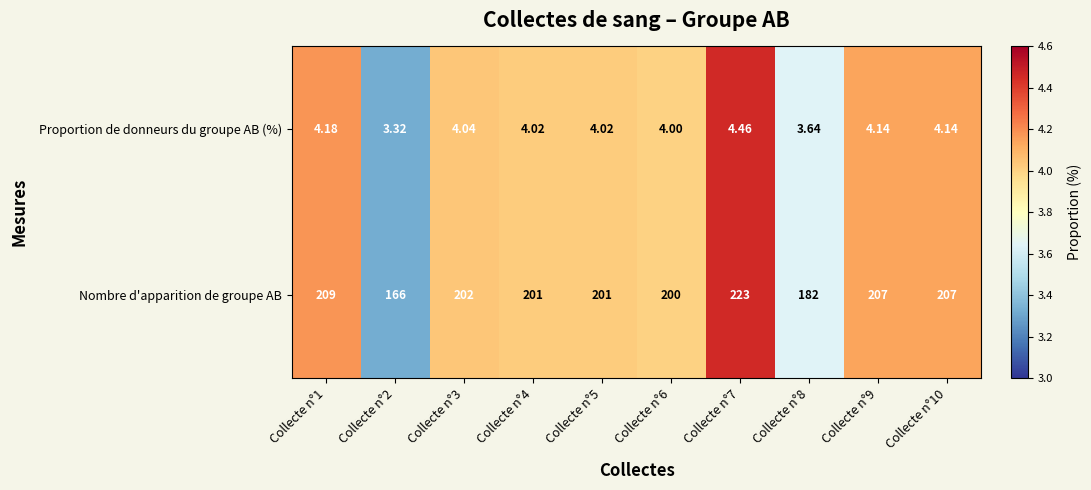

How many series are shown in this chart?

2